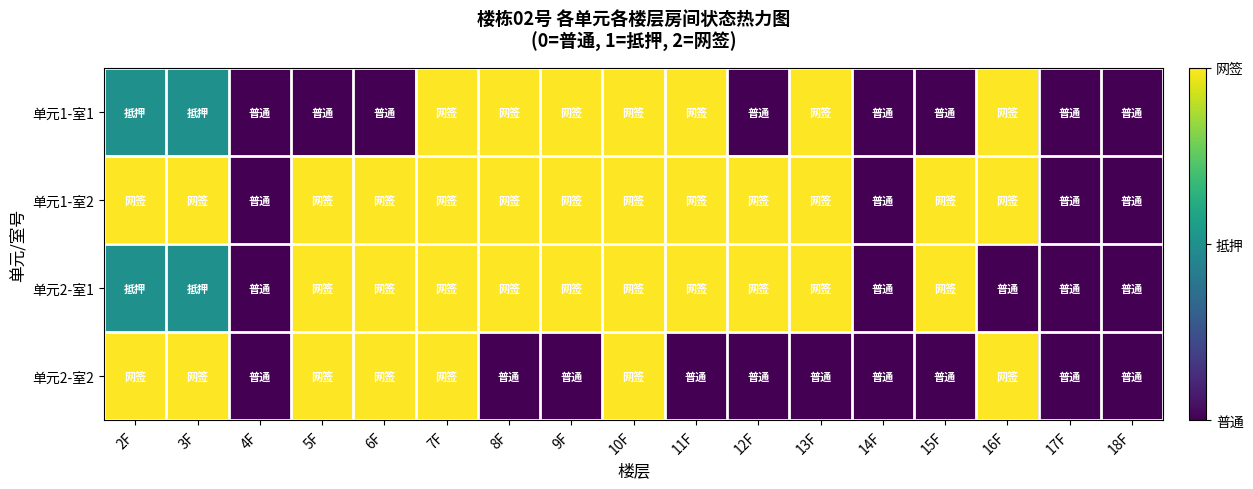

At how many categories does at least one series exceed 1?

13